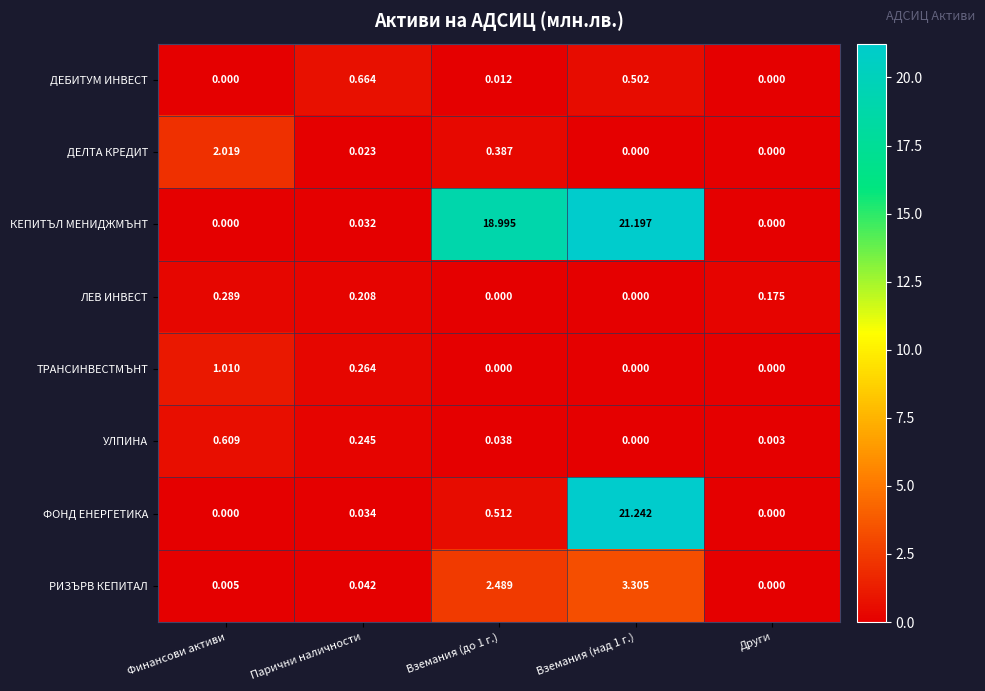

What is the difference between the highest and lowest values at Вземания (до 1 г.)?

19.0